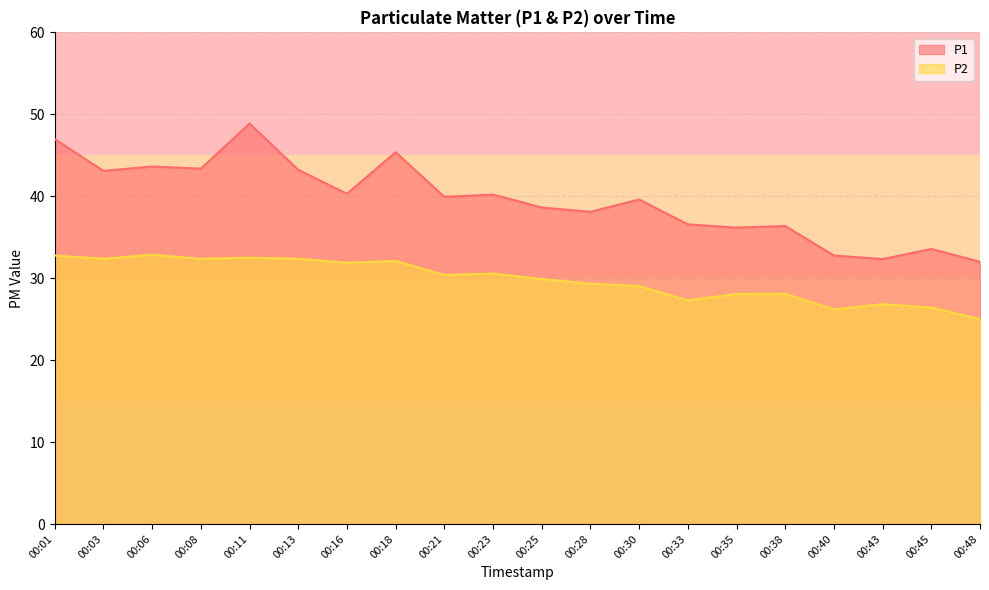

Which has a higher value, 00:21 or 00:03?

00:03